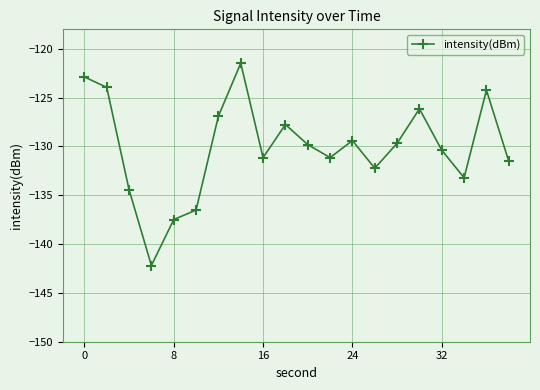

True or false: there are more than 1 points higher than both neighbors.

True